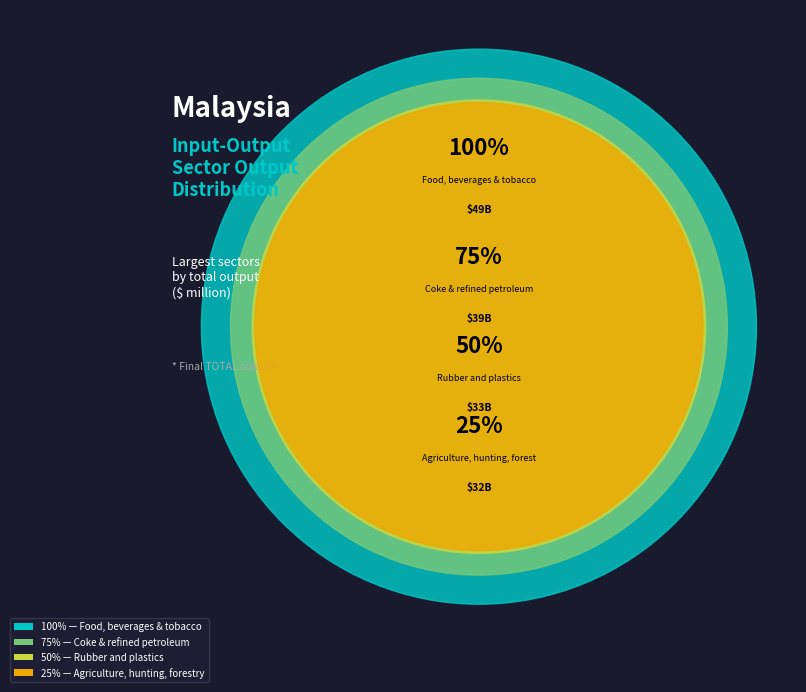

Is it true that Wood & products of wood is 15% of the pie?

False